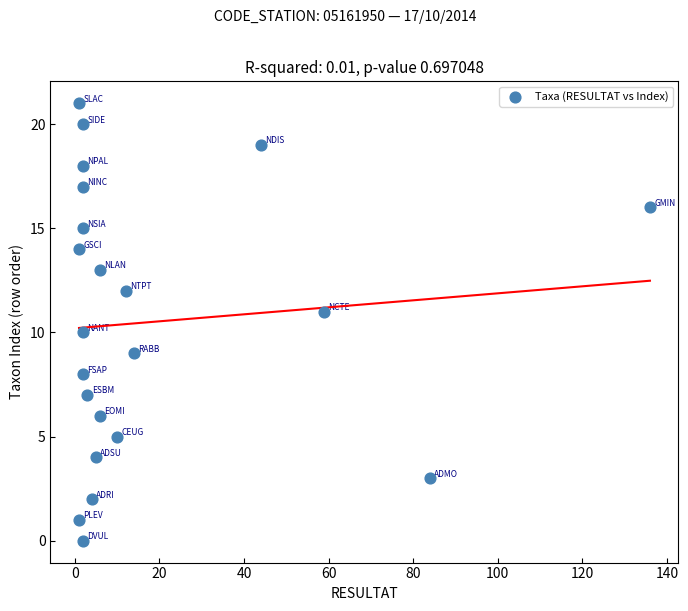

What is the range of X values (max minus min)?

135